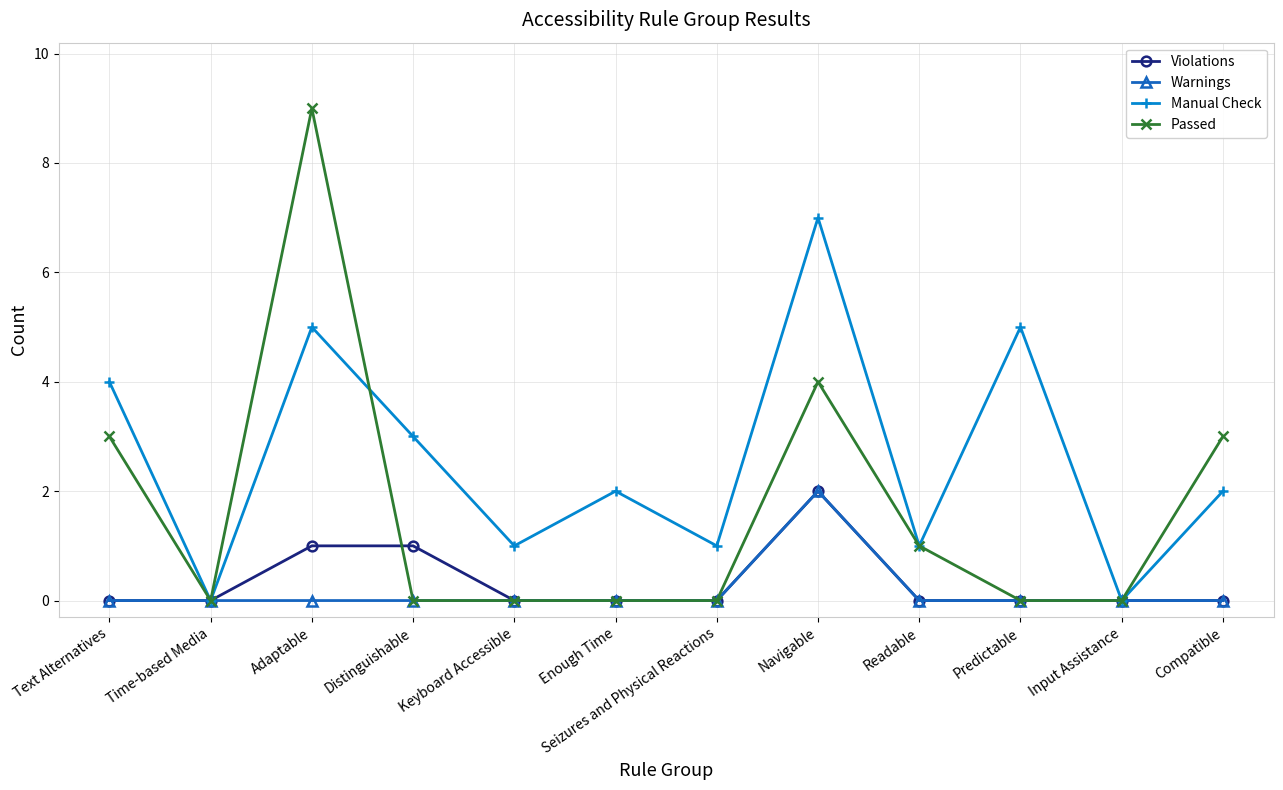

At which category does Manual Check reach its first local valley?

Time-based Media